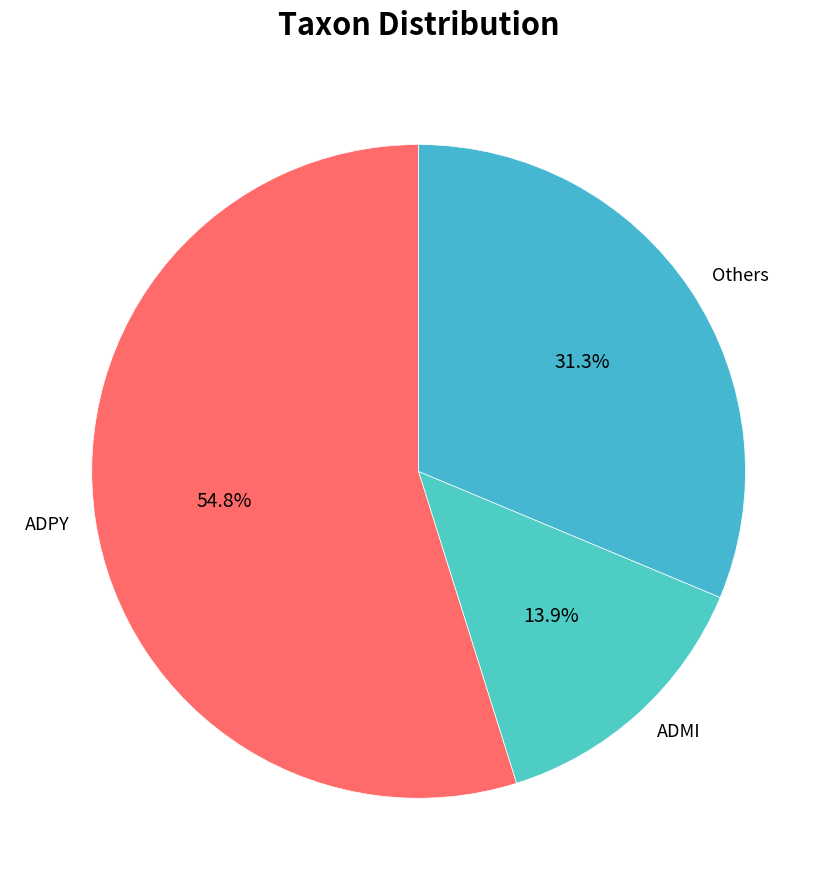

Rank the categories by value from lowest to highest.

ADMI, Others, ADPY